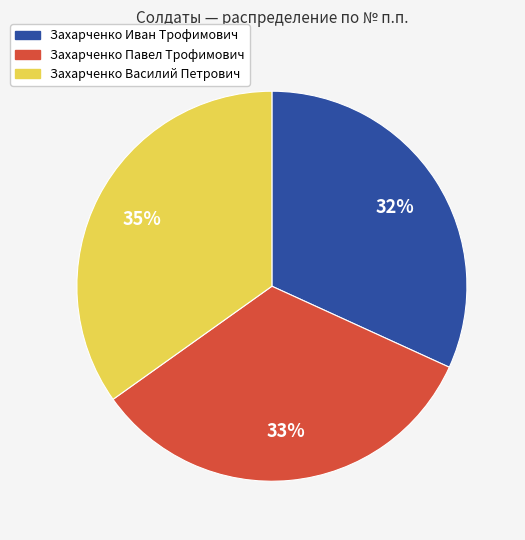

To the nearest percent, what portion does Захарченко Иван Трофимович represent?

32%